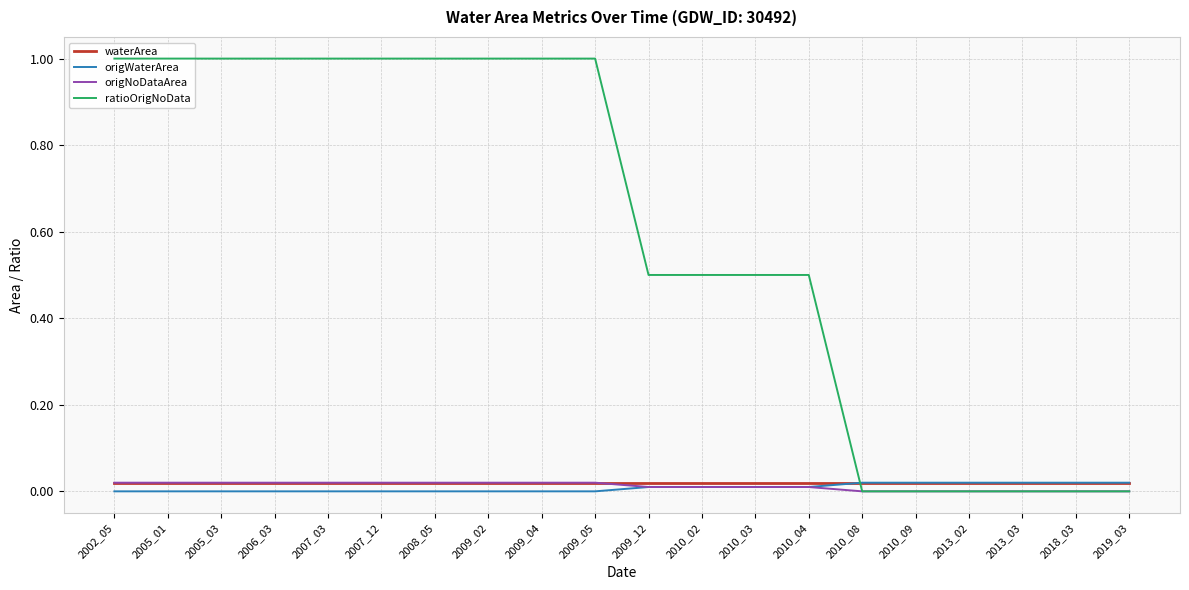

Reading left to right, what are all the values shown in this chart?

waterArea: 0.0	0.0	0.0	0.0	0.0	0.0	0.0	0.0	0.0	0.0	0.0	0.0	0.0	0.0	0.0	0.0	0.0	0.0	0.0	0.0
origWaterArea: 0.0	0.0	0.0	0.0	0.0	0.0	0.0	0.0	0.0	0.0	0.0	0.0	0.0	0.0	0.0	0.0	0.0	0.0	0.0	0.0
origNoDataArea: 0.0	0.0	0.0	0.0	0.0	0.0	0.0	0.0	0.0	0.0	0.0	0.0	0.0	0.0	0.0	0.0	0.0	0.0	0.0	0.0
ratioOrigNoData: 1.0	1.0	1.0	1.0	1.0	1.0	1.0	1.0	1.0	1.0	0.5	0.5	0.5	0.5	0.0	0.0	0.0	0.0	0.0	0.0